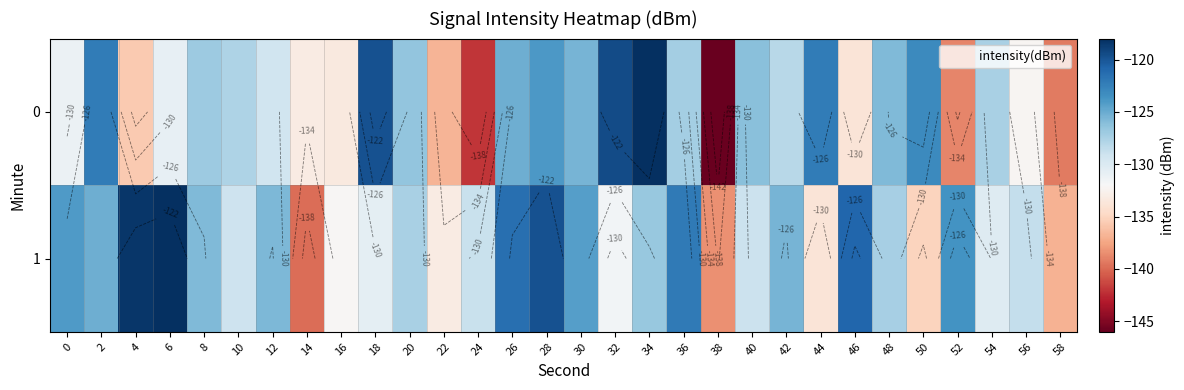

What is the average value of the 1 series?

-127.8